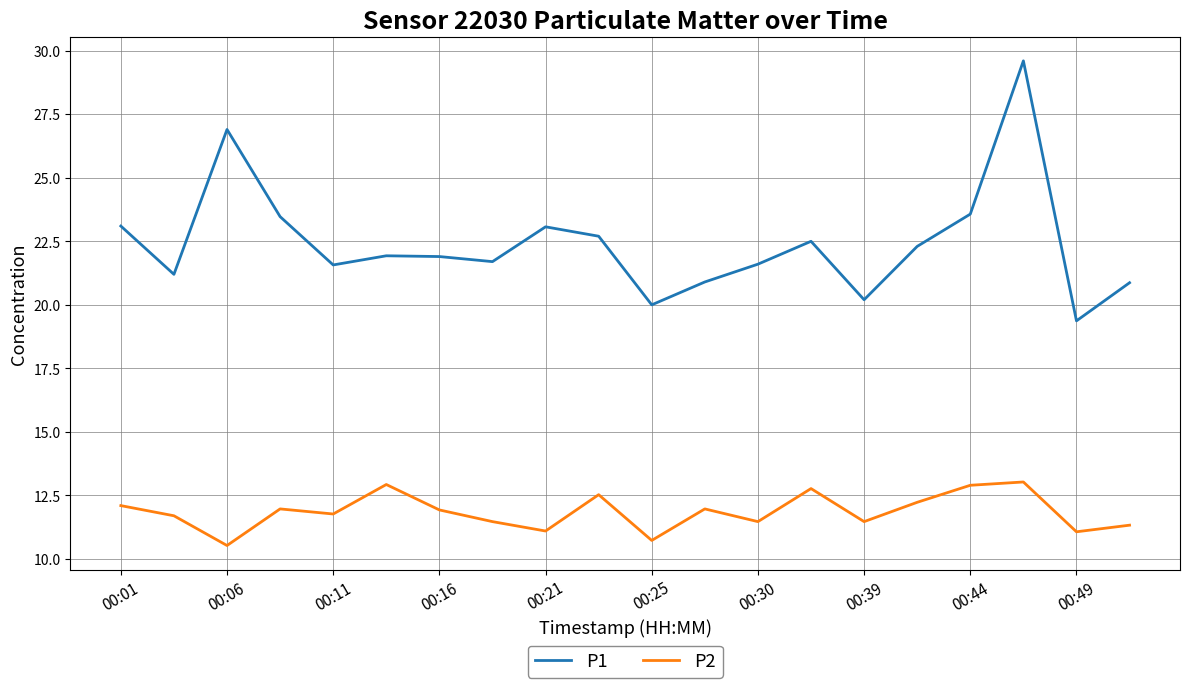

What is the difference between the second highest and minimum values in the P1 series?

7.5